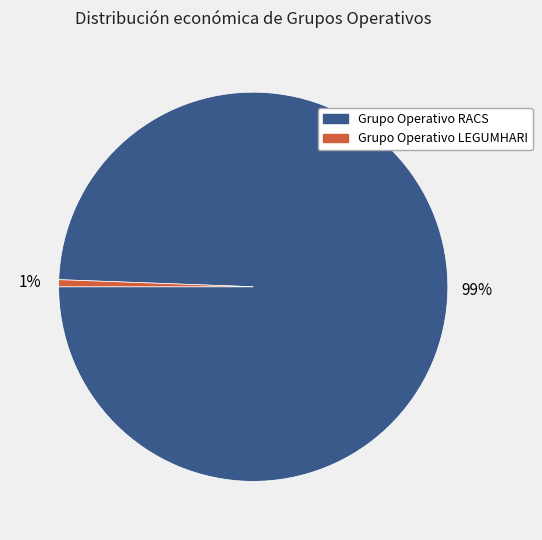

Is Grupo Operativo LEGUMHARI the majority of the pie?

No